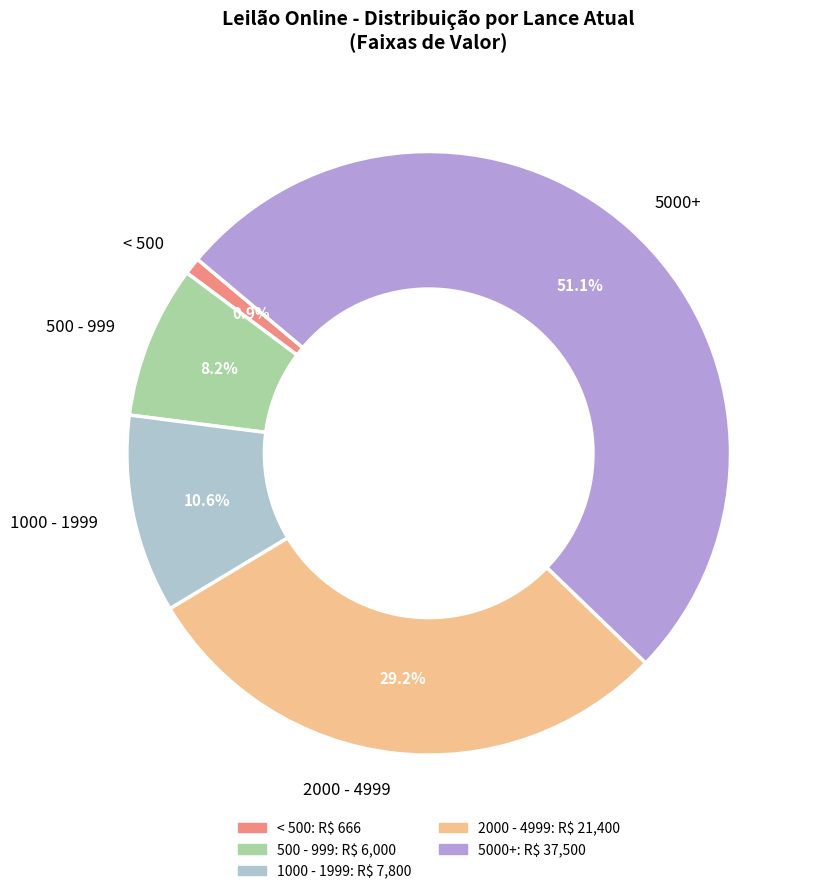

What portion of the pie excludes < 500?

99.1%